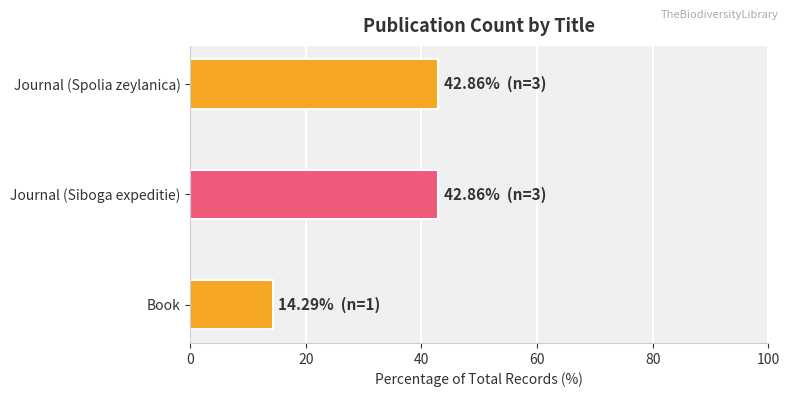

What is the change in value from Book to Journal (Spolia zeylanica)?

+28.6